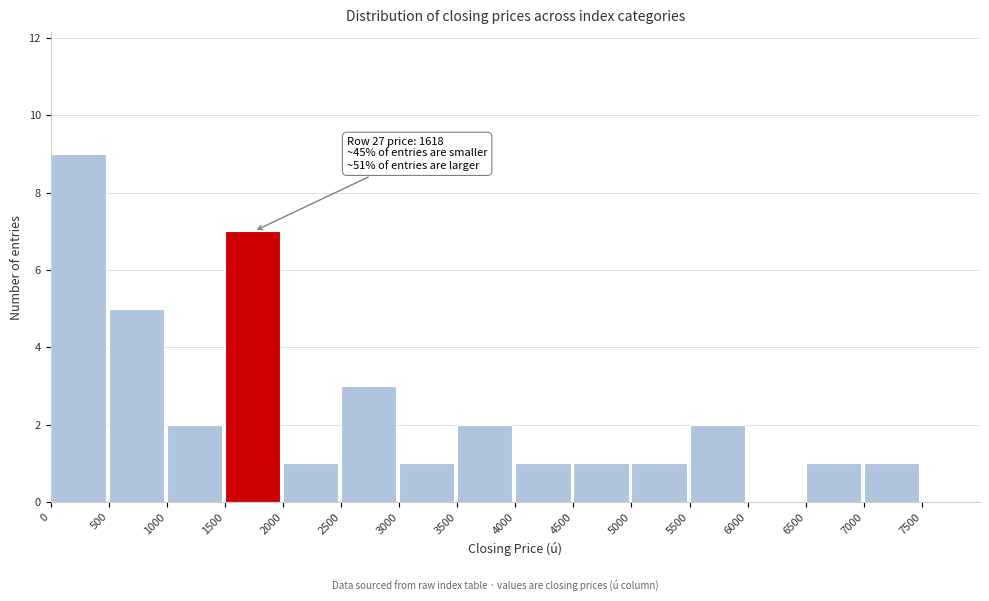

Over which range of the x-axis is the bar tallest?

0 to 500